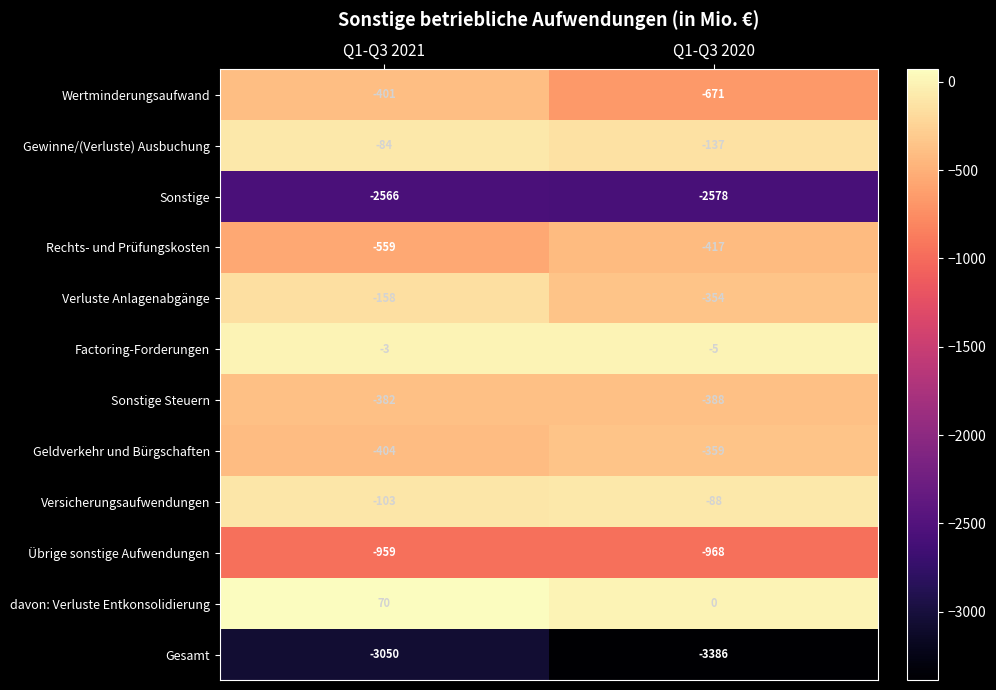

Reading left to right, extract all data points from this chart.

Wertminderungsaufwand: Q1-Q3 2021=-401	Q1-Q3 2020=-671
Gewinne/(Verluste) Ausbuchung: Q1-Q3 2021=-84	Q1-Q3 2020=-137
Sonstige: Q1-Q3 2021=-2566	Q1-Q3 2020=-2578
Rechts- und Prüfungskosten: Q1-Q3 2021=-559	Q1-Q3 2020=-417
Verluste Anlagenabgänge: Q1-Q3 2021=-158	Q1-Q3 2020=-354
Factoring-Forderungen: Q1-Q3 2021=-3	Q1-Q3 2020=-5
Sonstige Steuern: Q1-Q3 2021=-382	Q1-Q3 2020=-388
Geldverkehr und Bürgschaften: Q1-Q3 2021=-404	Q1-Q3 2020=-359
Versicherungsaufwendungen: Q1-Q3 2021=-103	Q1-Q3 2020=-88
Übrige sonstige Aufwendungen: Q1-Q3 2021=-959	Q1-Q3 2020=-968
davon: Verluste Entkonsolidierung: Q1-Q3 2021=70	Q1-Q3 2020=0
Gesamt: Q1-Q3 2021=-3050	Q1-Q3 2020=-3386